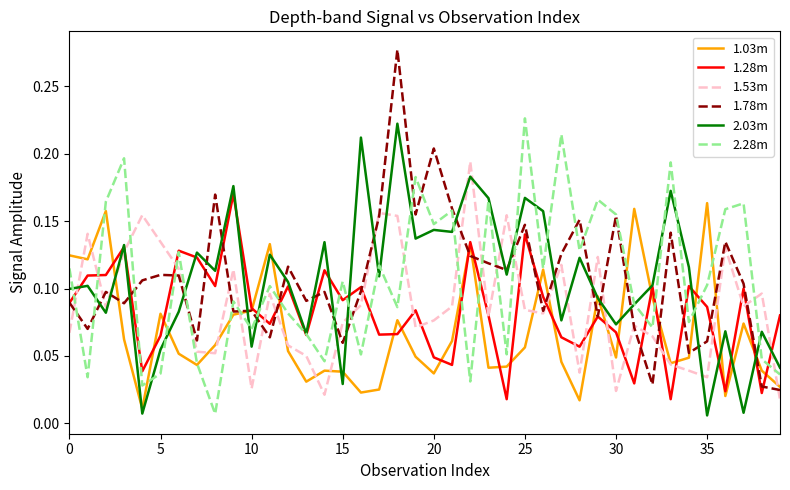

True or false: 2.03m and 1.78m cross at least once.

True